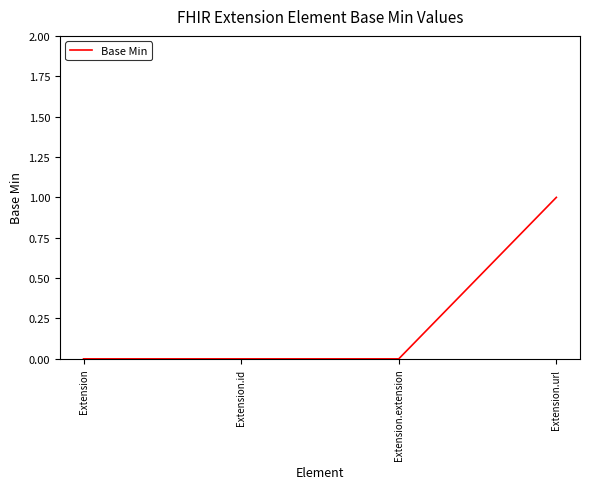

True or false: there are more than 1 points higher than both neighbors.

False